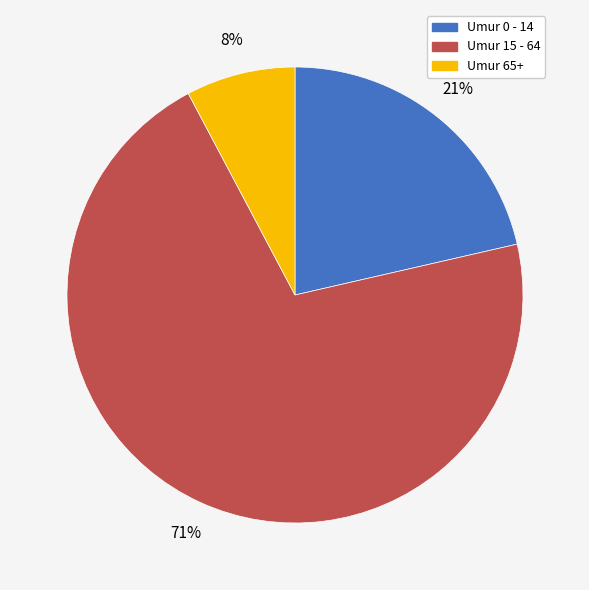

To the nearest percent, what portion does Umur 65+ represent?

8%